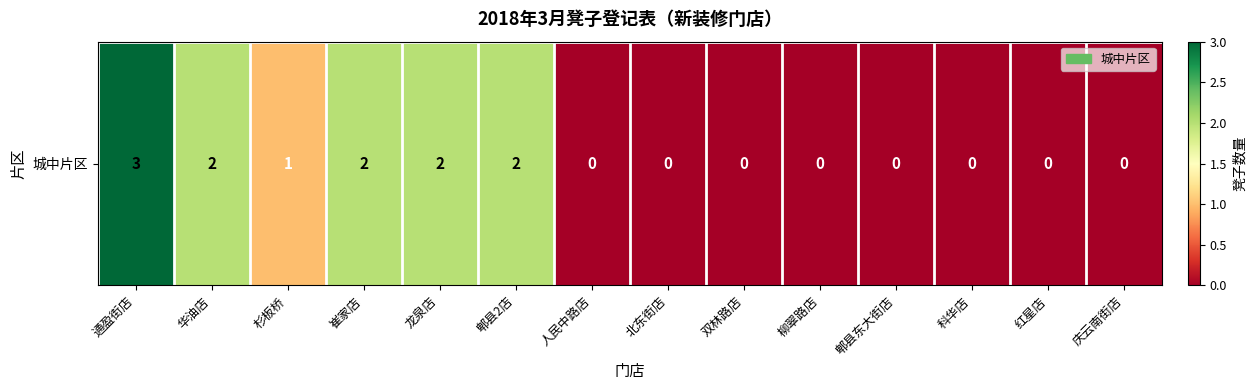

At which label is the value closest to 1?

杉板桥